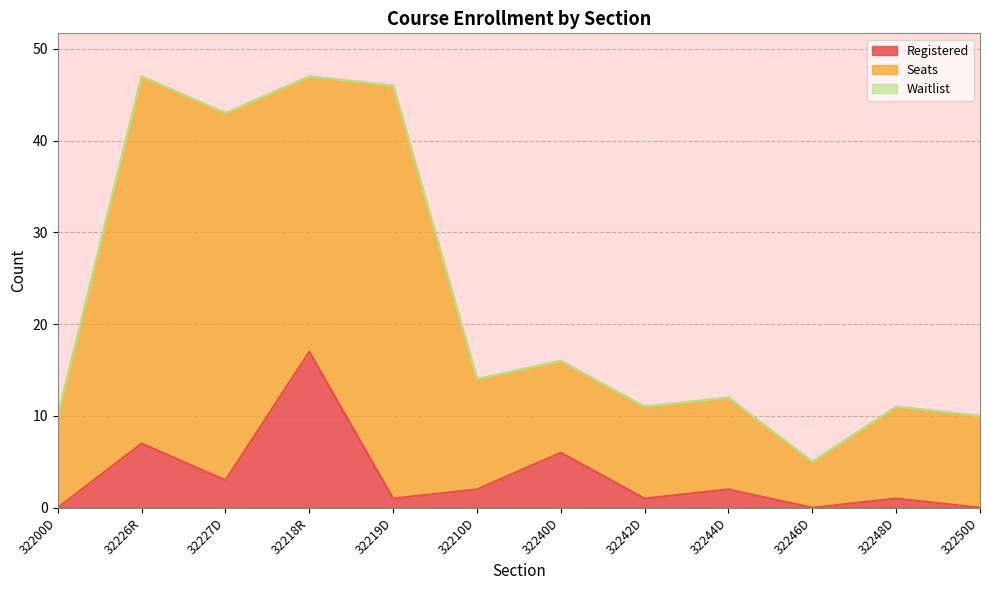

True or false: Registered has more than 0 points higher than both neighbors.

True